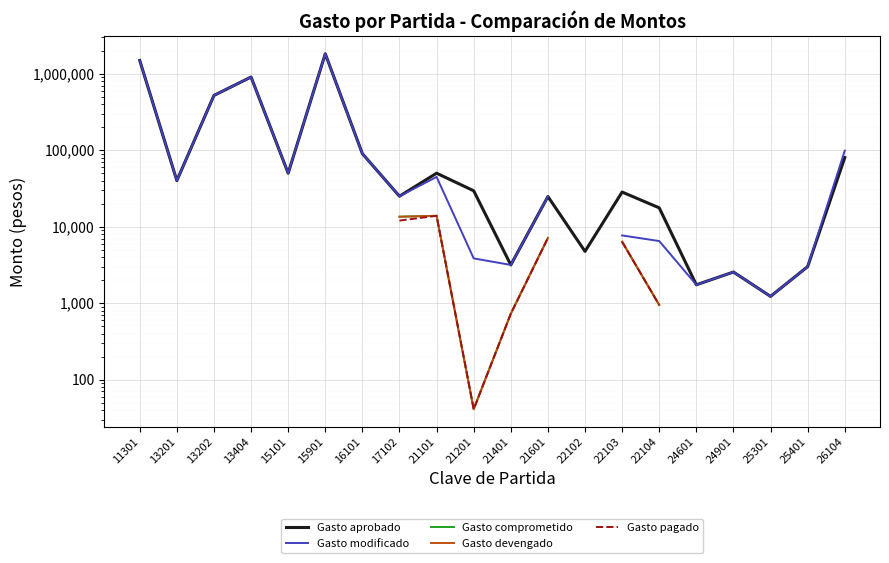

At how many categories does at least one series exceed 1475010?

2